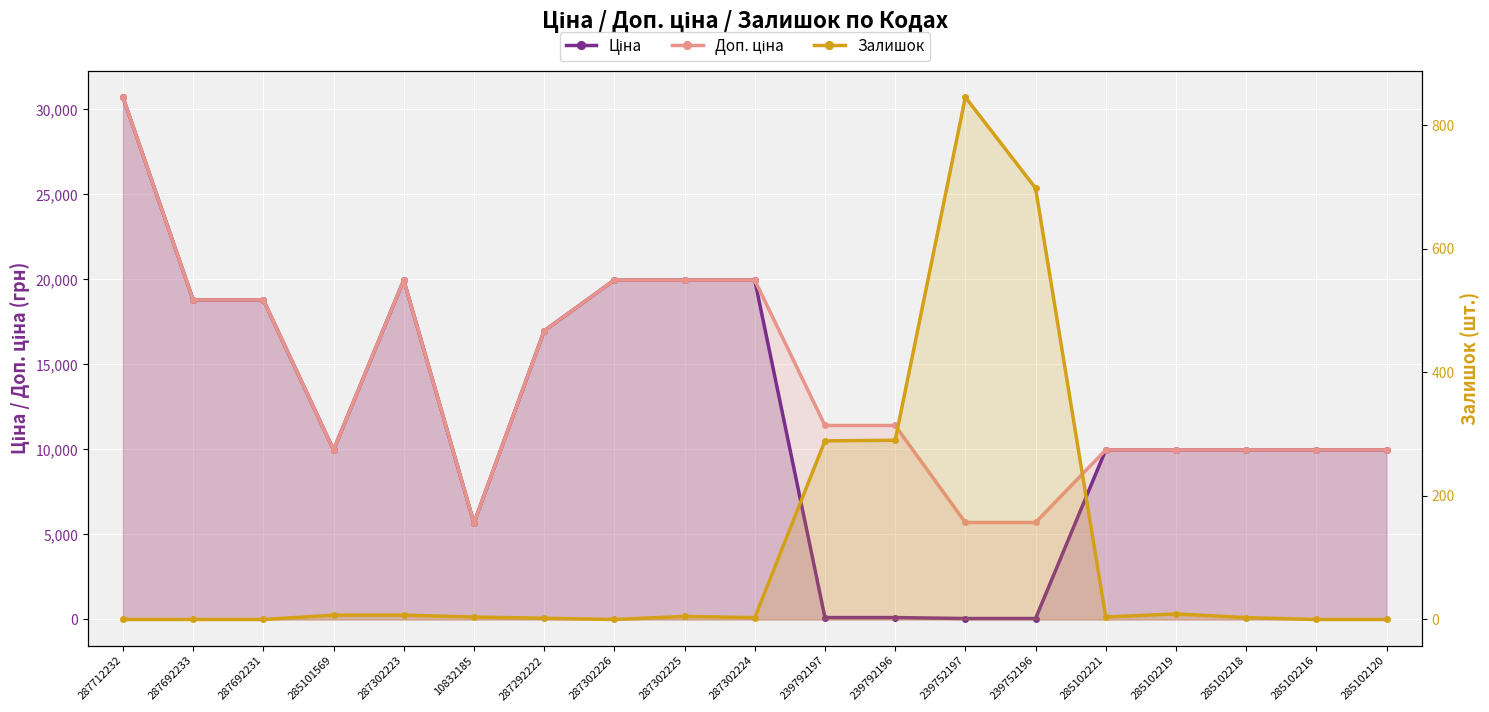

Which label corresponds to the smallest value in the chart?

287712232